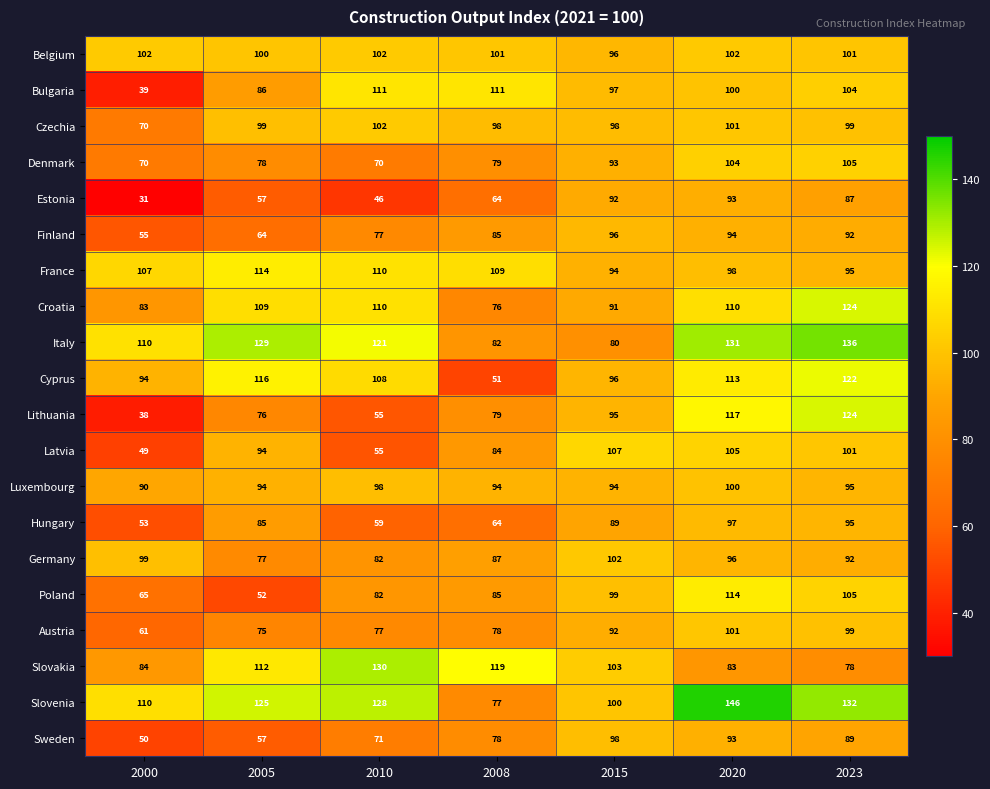

What is the approximate value of Czechia at 2023, to the nearest 5?

100